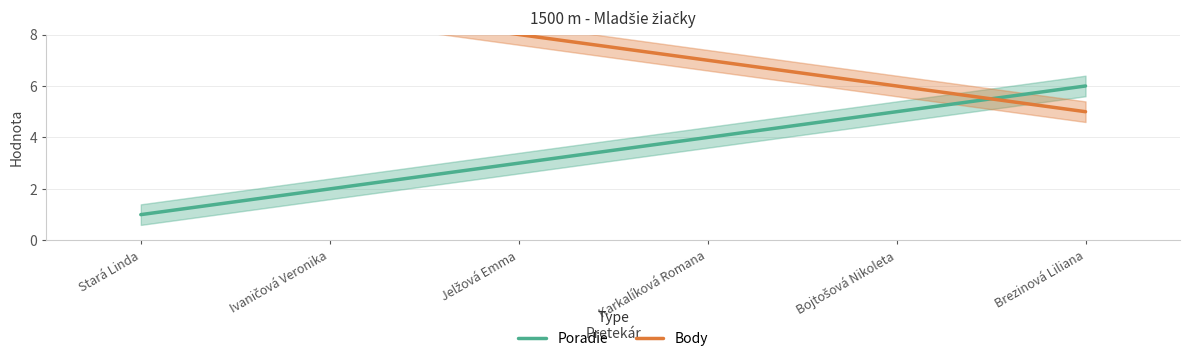

The Body series shows 2 at Karkalíková Romana. True or false?

False